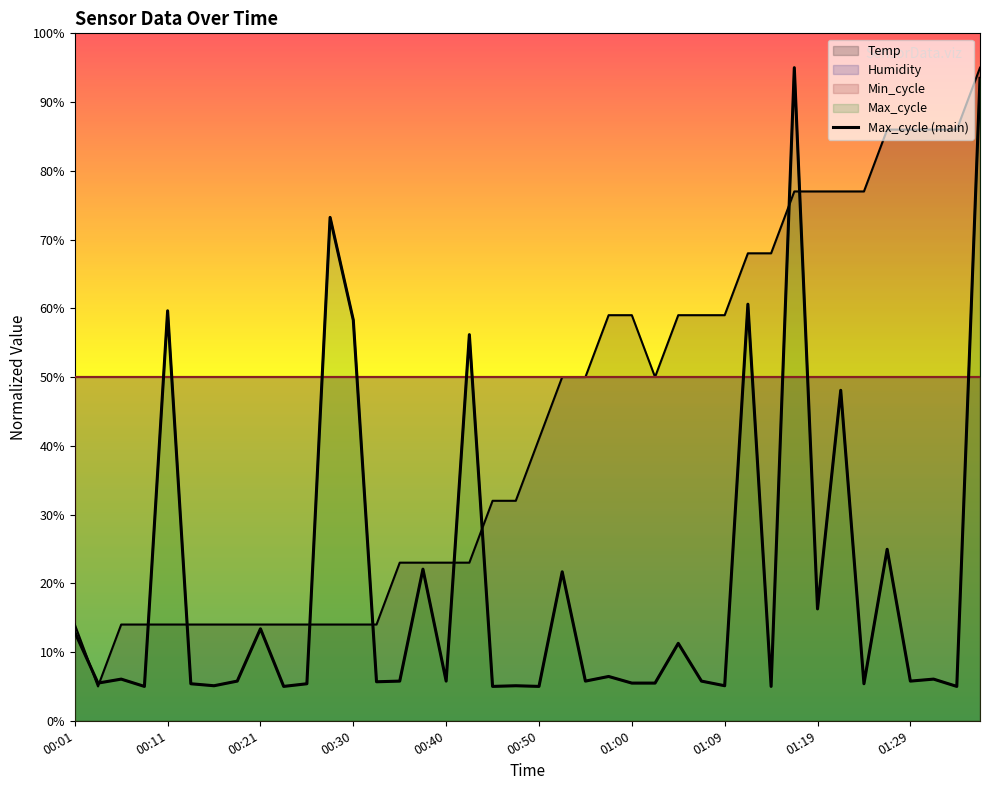

Approximately how many times larger is the value at 10 compared to 01:29?

1.1